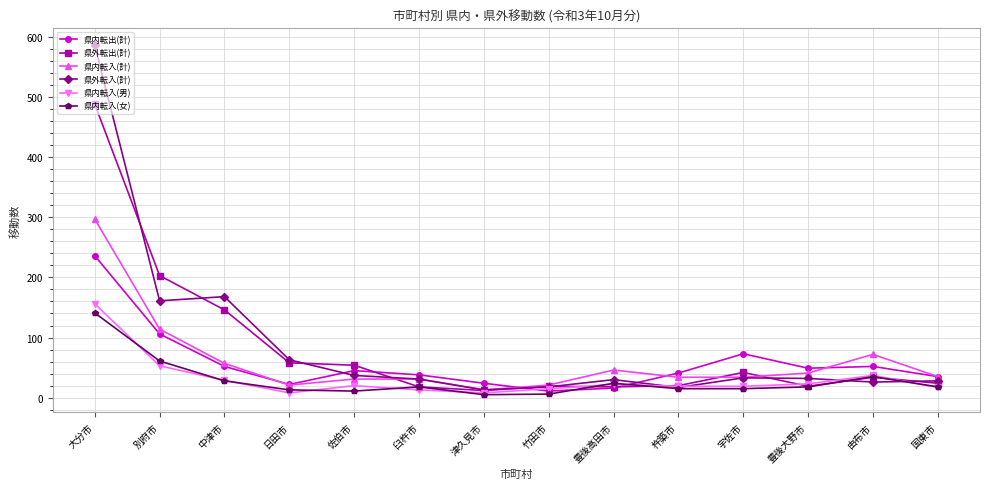

Which label corresponds to the largest value in the chart?

大分市